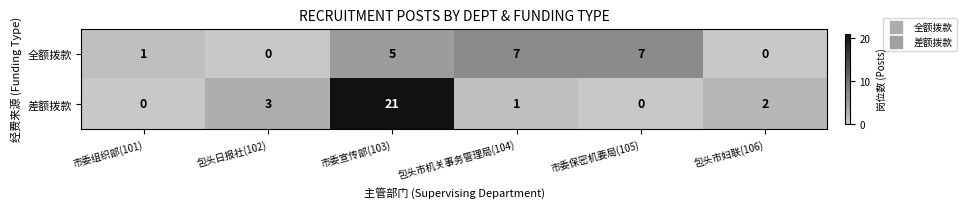

What is the spread (max minus min) of values at 包头日报社(102)?

3